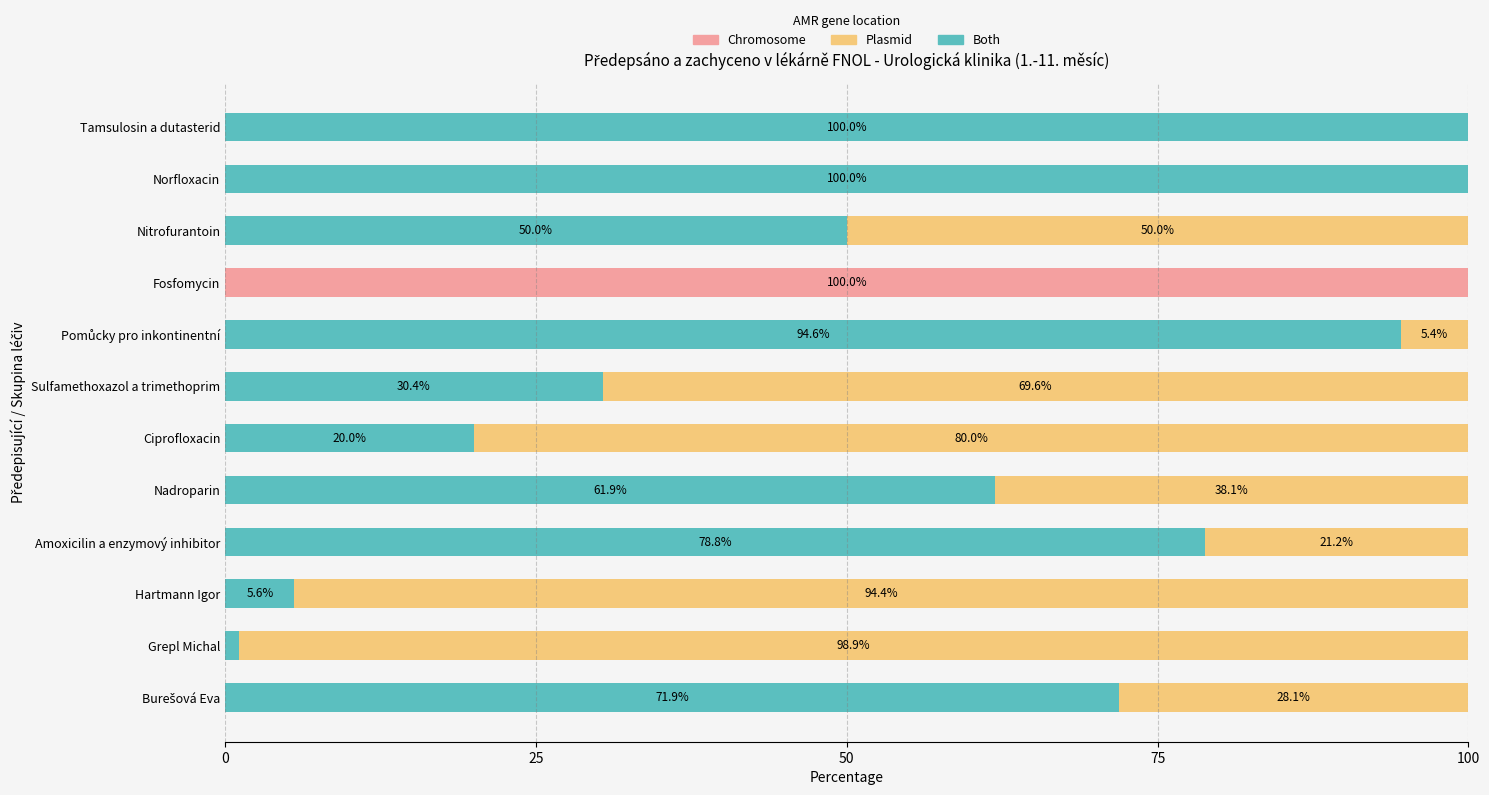

What is the total value across all series at Fosfomycin?

100.0